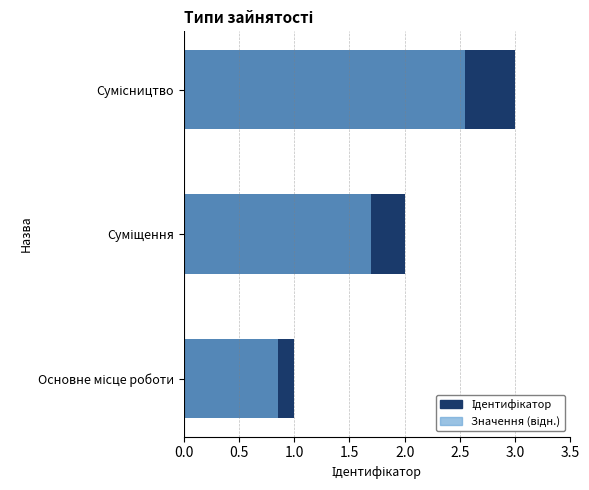

How many categories are shown in the chart?

3